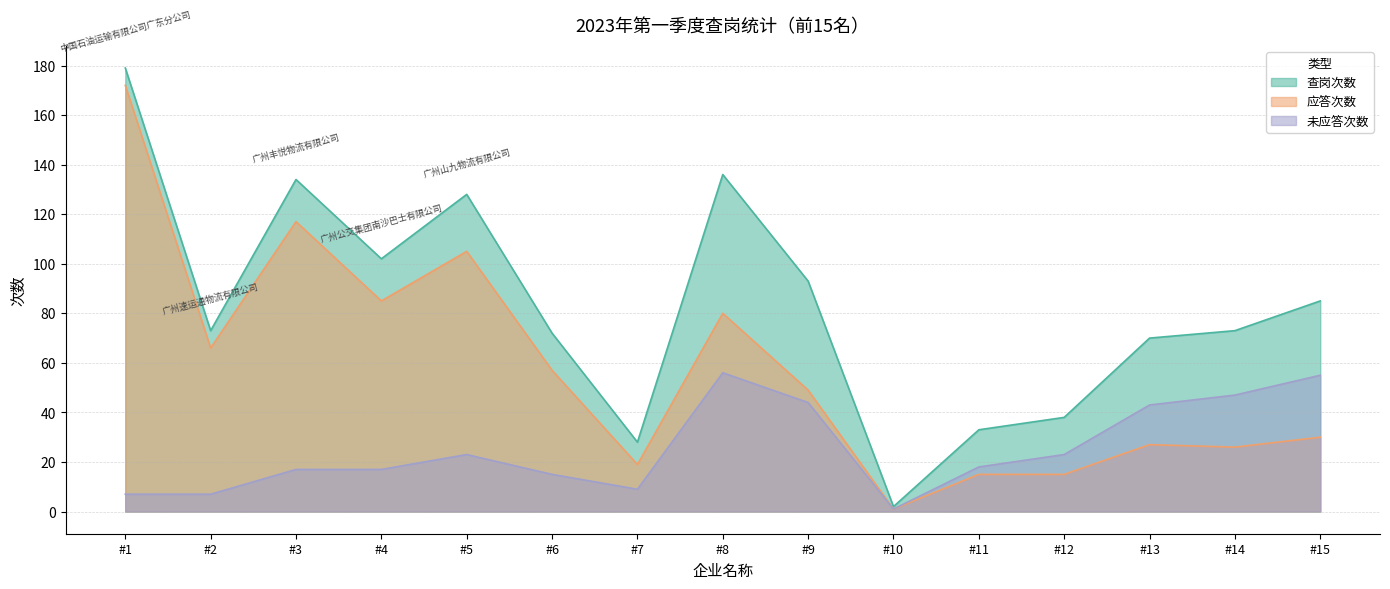

Which label corresponds to the largest value in the chart?

#1